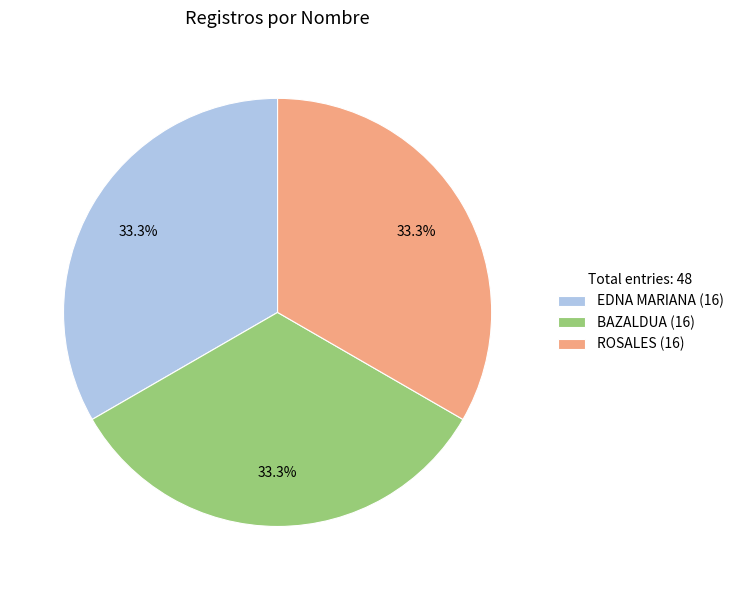

How much of the chart is everything except BAZALDUA (16)?

66.7%